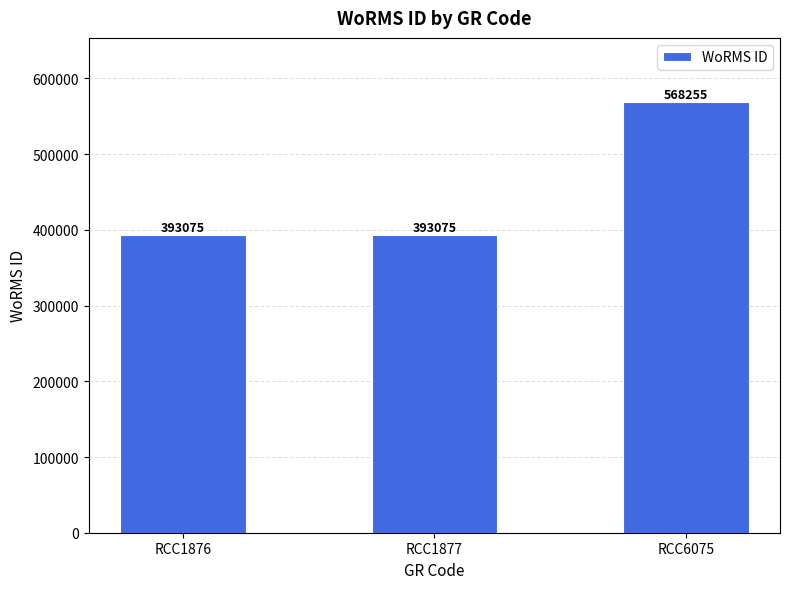

What is the value of the 2nd bar from the left?

393075